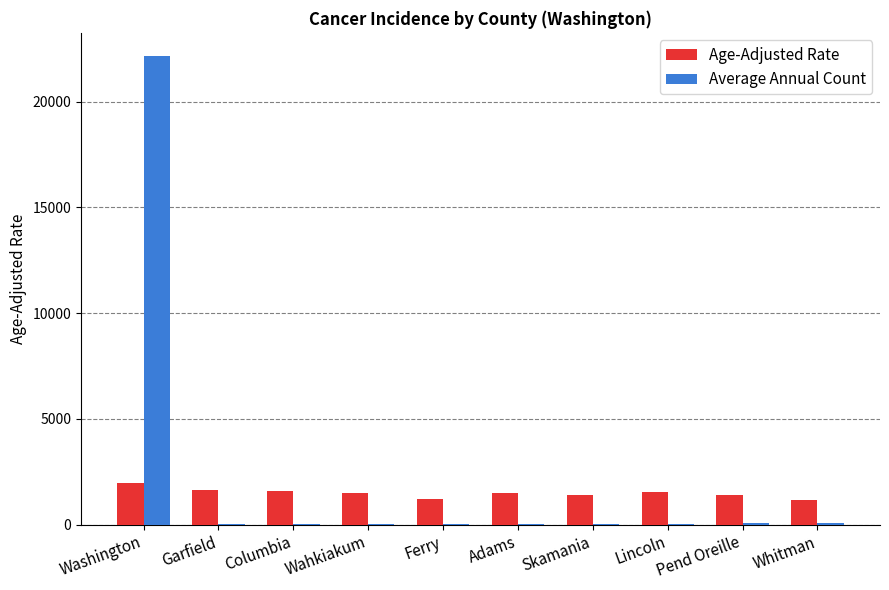

Is it true that Age-Adjusted Rate equals 1476.6 at Wahkiakum?

True